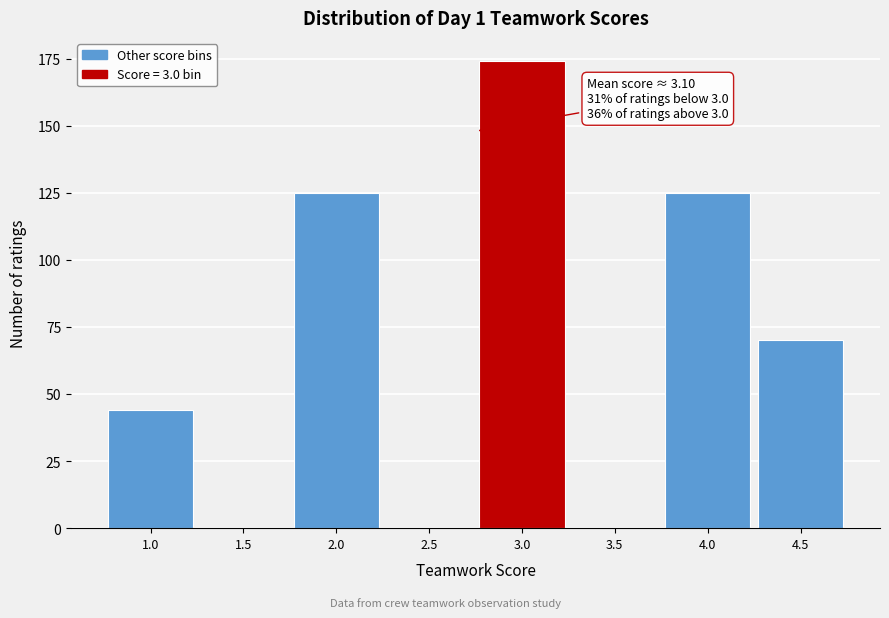

Reading left to right, extract all data points from this chart.

1.0=44	1.5=0	2.0=125	2.5=0	3.0=174	3.5=0	4.0=125	4.5=70